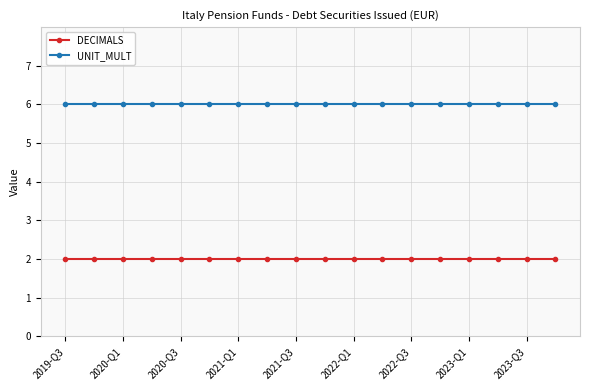

Reading left to right, transcribe all the data shown in this chart.

DECIMALS: 2	2	2	2	2	2	2	2	2	2	2	2	2	2	2	2	2	2
UNIT_MULT: 6	6	6	6	6	6	6	6	6	6	6	6	6	6	6	6	6	6